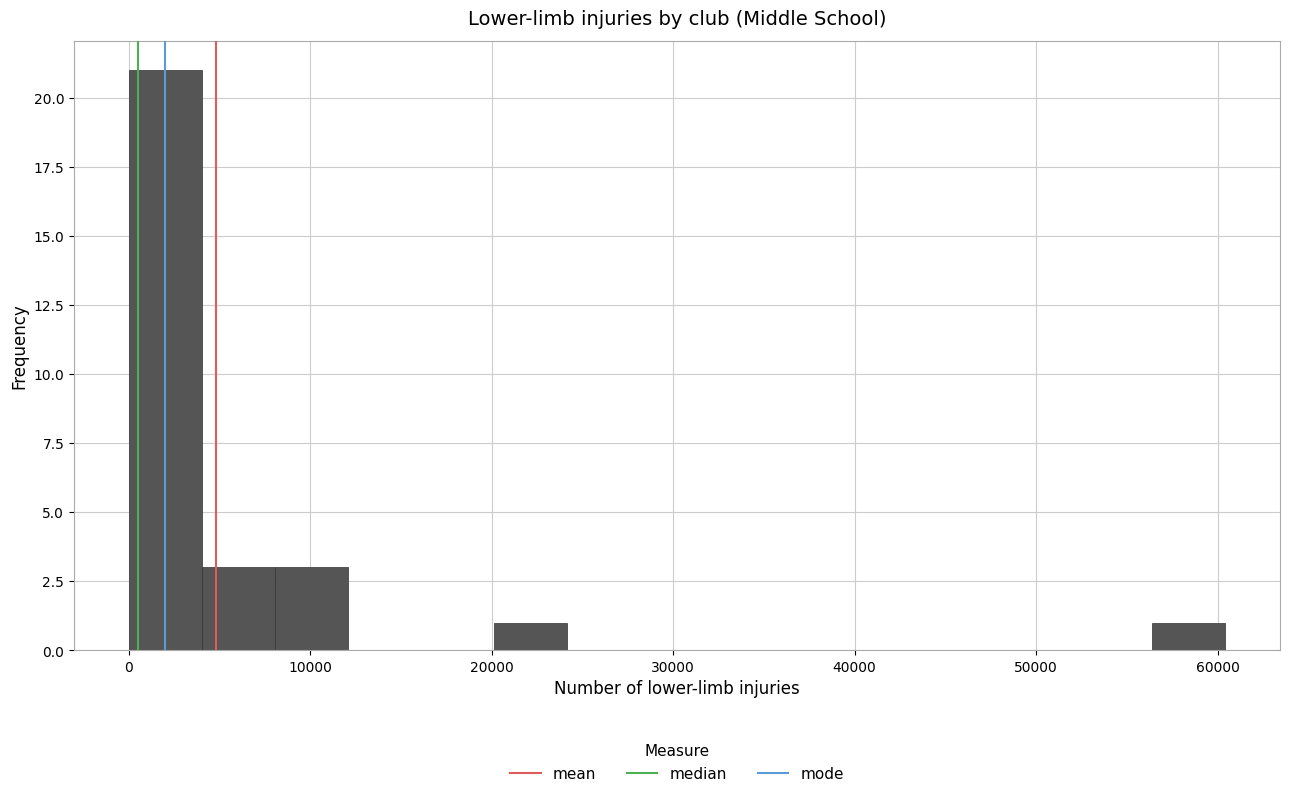

Which range on the x-axis has the tallest bar?

0 to 4000